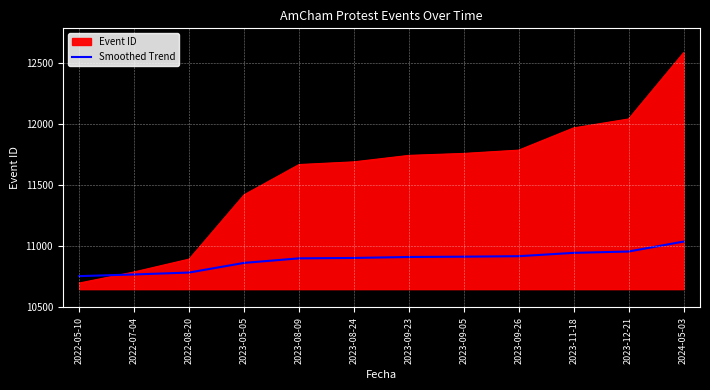

Which series has the largest total across all categories?

Event ID